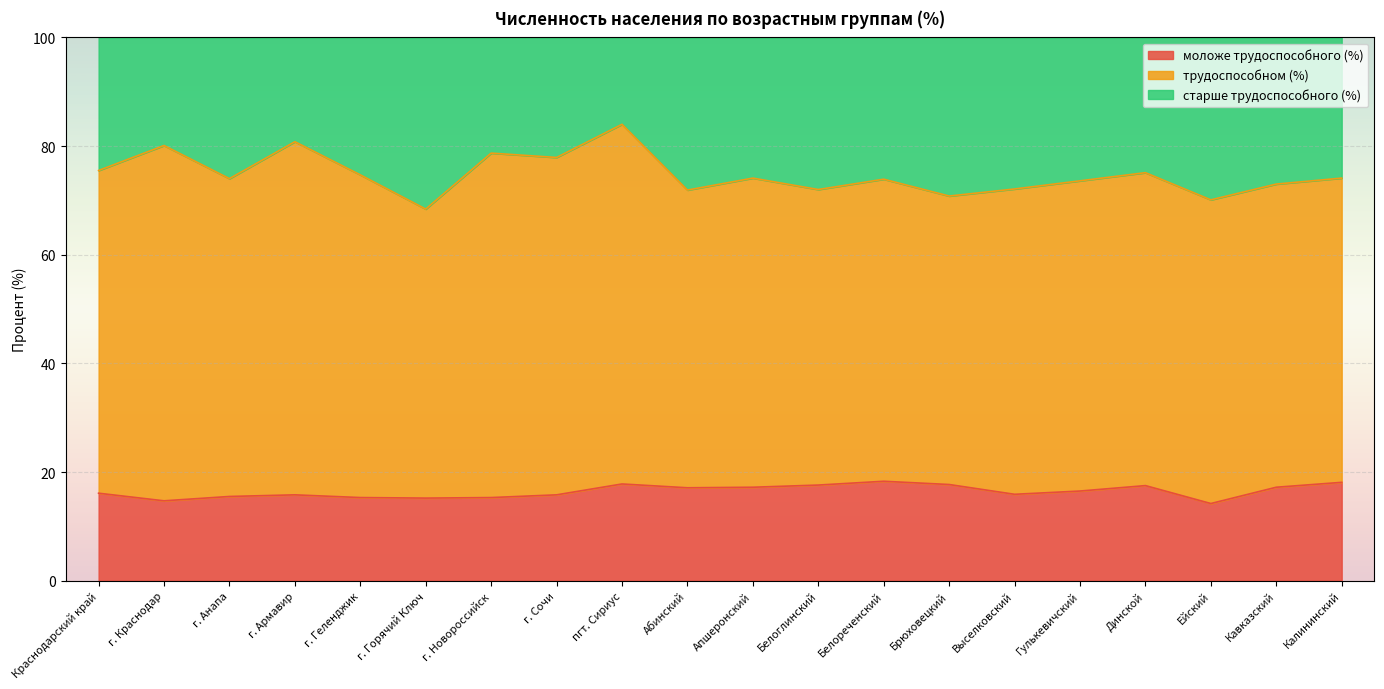

True or false: моложе трудоспособного (%) has a value of 21.9 at г. Новороссийск.

False